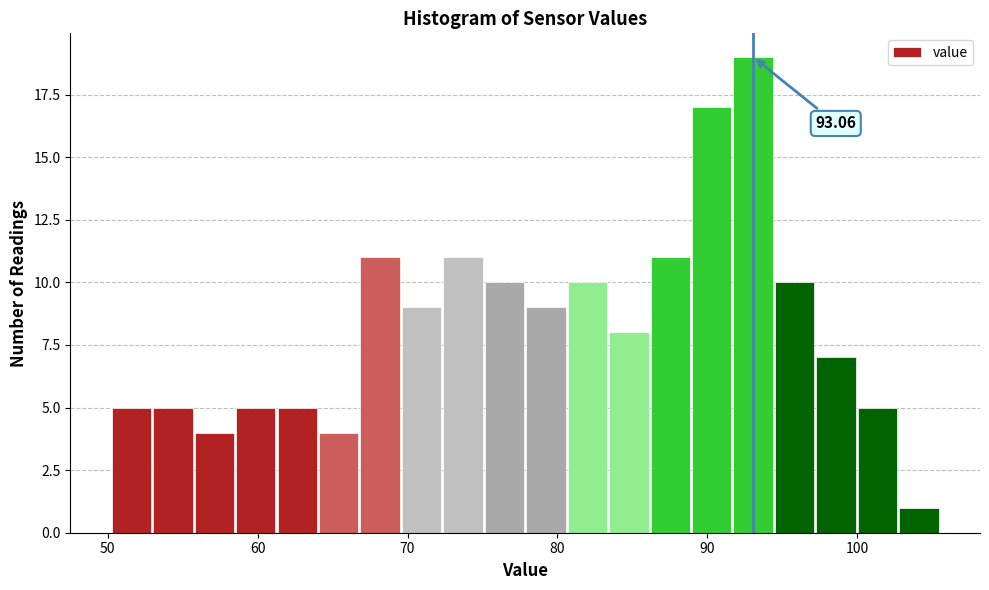

Read against the x-axis, roughly where is the centre of the tallest bar?

93